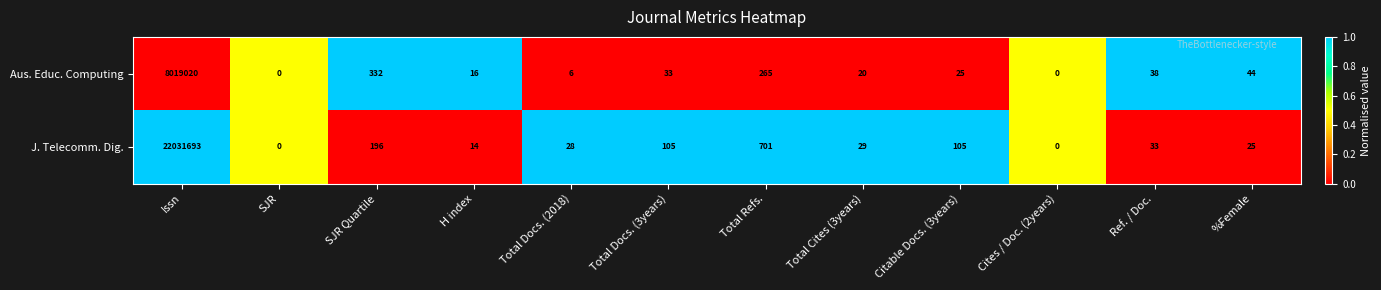

Which series has the largest range (max minus min)?

J. Telecomm. Dig.